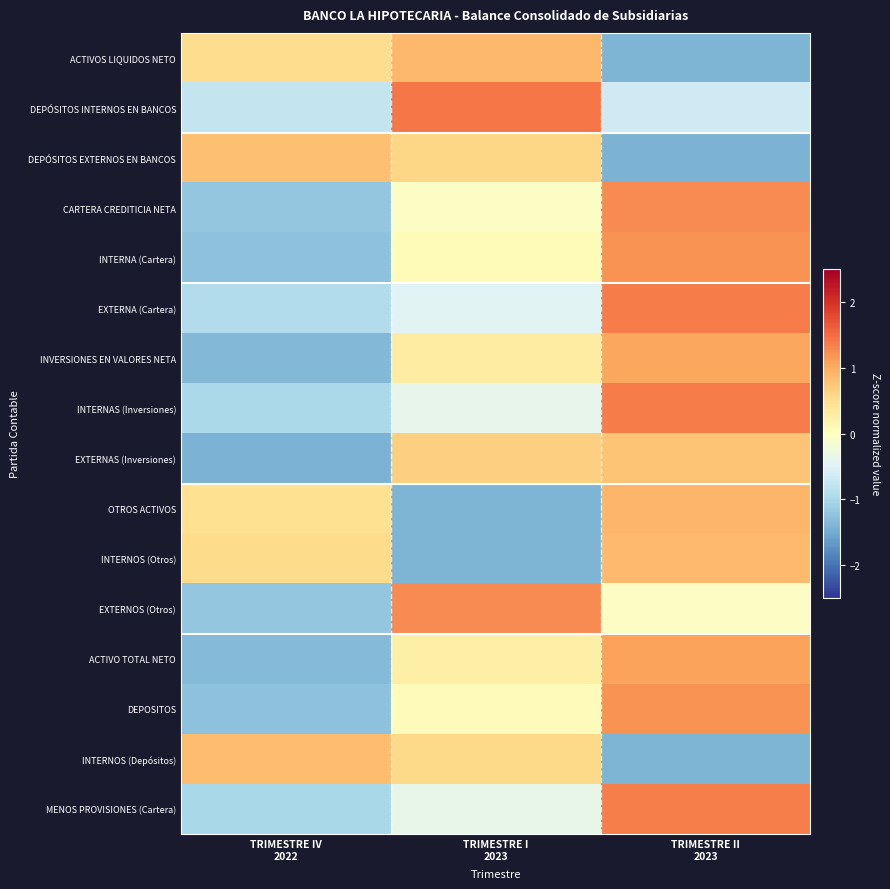

Reading left to right, list all the values displayed in this chart.

ACTIVOS LIQUIDOS NETO: TRIMESTRE IV
2022=0.5	TRIMESTRE I
2023=0.9	TRIMESTRE II
2023=-1.4
DEPÓSITOS INTERNOS EN BANCOS: TRIMESTRE IV
2022=-0.8	TRIMESTRE I
2023=1.4	TRIMESTRE II
2023=-0.7
DEPÓSITOS EXTERNOS EN BANCOS: TRIMESTRE IV
2022=0.8	TRIMESTRE I
2023=0.6	TRIMESTRE II
2023=-1.4
CARTERA CREDITICIA NETA: TRIMESTRE IV
2022=-1.2	TRIMESTRE I
2023=-0.1	TRIMESTRE II
2023=1.3
INTERNA (Cartera): TRIMESTRE IV
2022=-1.3	TRIMESTRE I
2023=0.1	TRIMESTRE II
2023=1.2
EXTERNA (Cartera): TRIMESTRE IV
2022=-0.9	TRIMESTRE I
2023=-0.5	TRIMESTRE II
2023=1.4
INVERSIONES EN VALORES NETA: TRIMESTRE IV
2022=-1.3	TRIMESTRE I
2023=0.3	TRIMESTRE II
2023=1.0
INTERNAS (Inversiones): TRIMESTRE IV
2022=-1.0	TRIMESTRE I
2023=-0.4	TRIMESTRE II
2023=1.4
EXTERNAS (Inversiones): TRIMESTRE IV
2022=-1.4	TRIMESTRE I
2023=0.6	TRIMESTRE II
2023=0.8
OTROS ACTIVOS: TRIMESTRE IV
2022=0.5	TRIMESTRE I
2023=-1.4	TRIMESTRE II
2023=0.9
INTERNOS (Otros): TRIMESTRE IV
2022=0.5	TRIMESTRE I
2023=-1.4	TRIMESTRE II
2023=0.9
EXTERNOS (Otros): TRIMESTRE IV
2022=-1.2	TRIMESTRE I
2023=1.3	TRIMESTRE II
2023=-0.1
ACTIVO TOTAL NETO: TRIMESTRE IV
2022=-1.3	TRIMESTRE I
2023=0.2	TRIMESTRE II
2023=1.1
DEPOSITOS: TRIMESTRE IV
2022=-1.3	TRIMESTRE I
2023=0.1	TRIMESTRE II
2023=1.2
INTERNOS (Depósitos): TRIMESTRE IV
2022=0.8	TRIMESTRE I
2023=0.6	TRIMESTRE II
2023=-1.4
MENOS PROVISIONES (Cartera): TRIMESTRE IV
2022=-1.0	TRIMESTRE I
2023=-0.4	TRIMESTRE II
2023=1.4